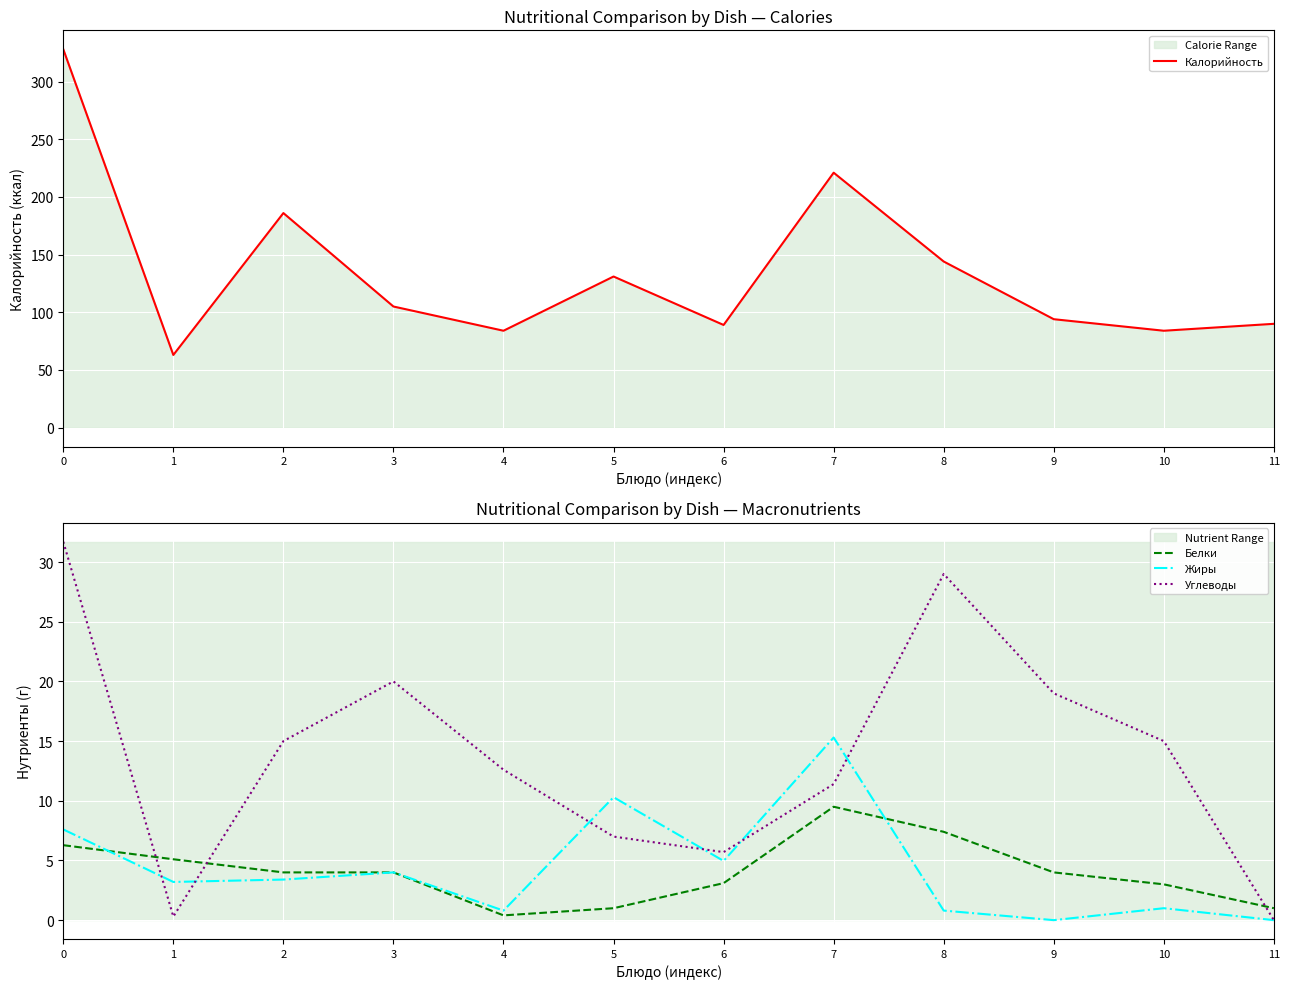

Rank the series by their maximum value, from lowest to highest.

Белки, Жиры, Углеводы, Калорийность